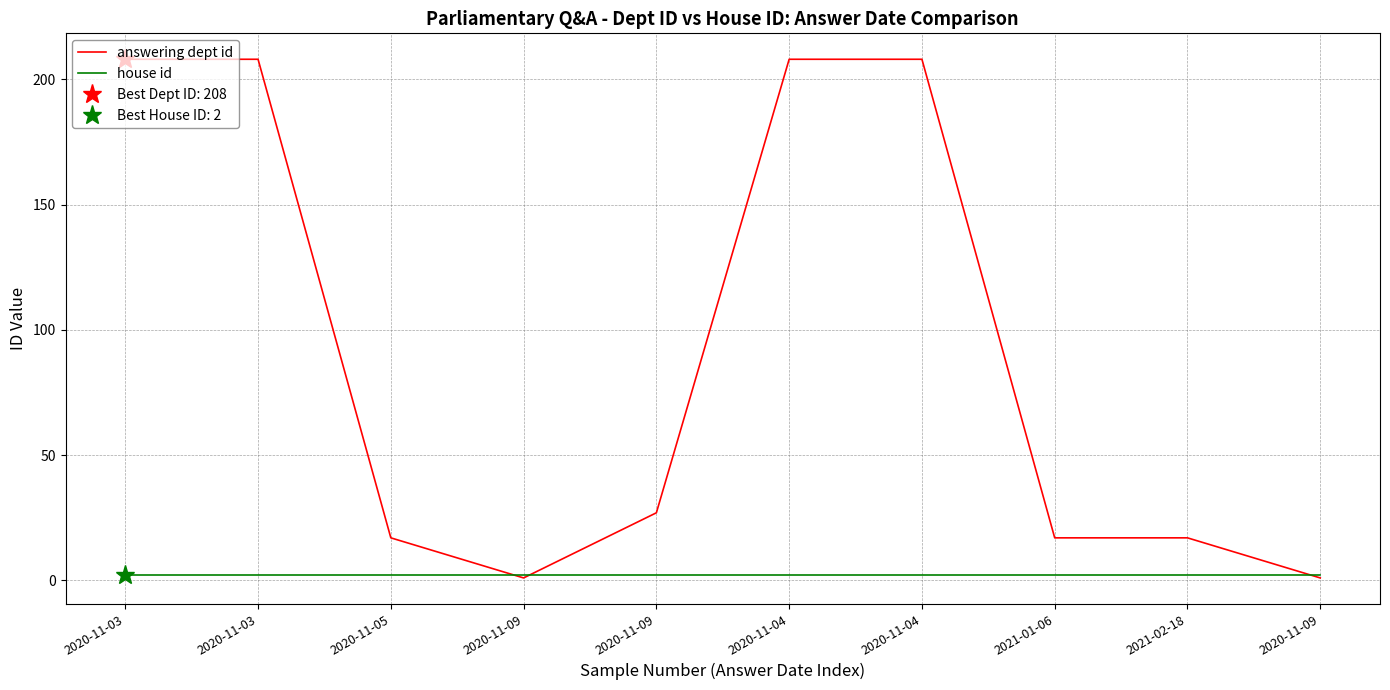

Where is the first local minimum for answering dept id?

2020-11-09